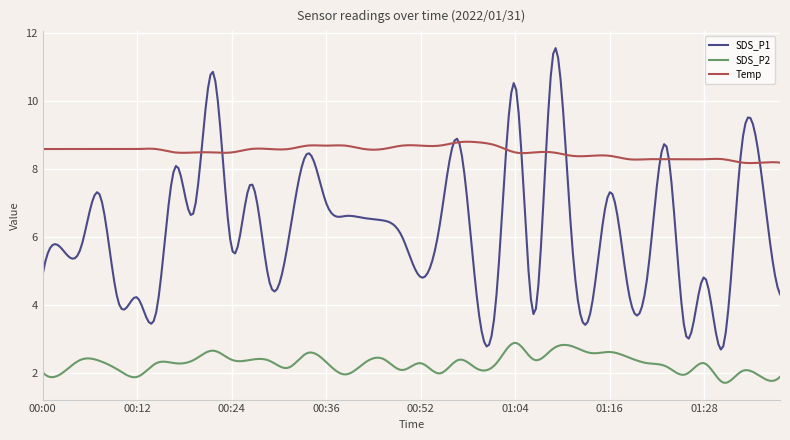

Rank the series by their average value, from highest to lowest.

Temp, SDS_P1, SDS_P2